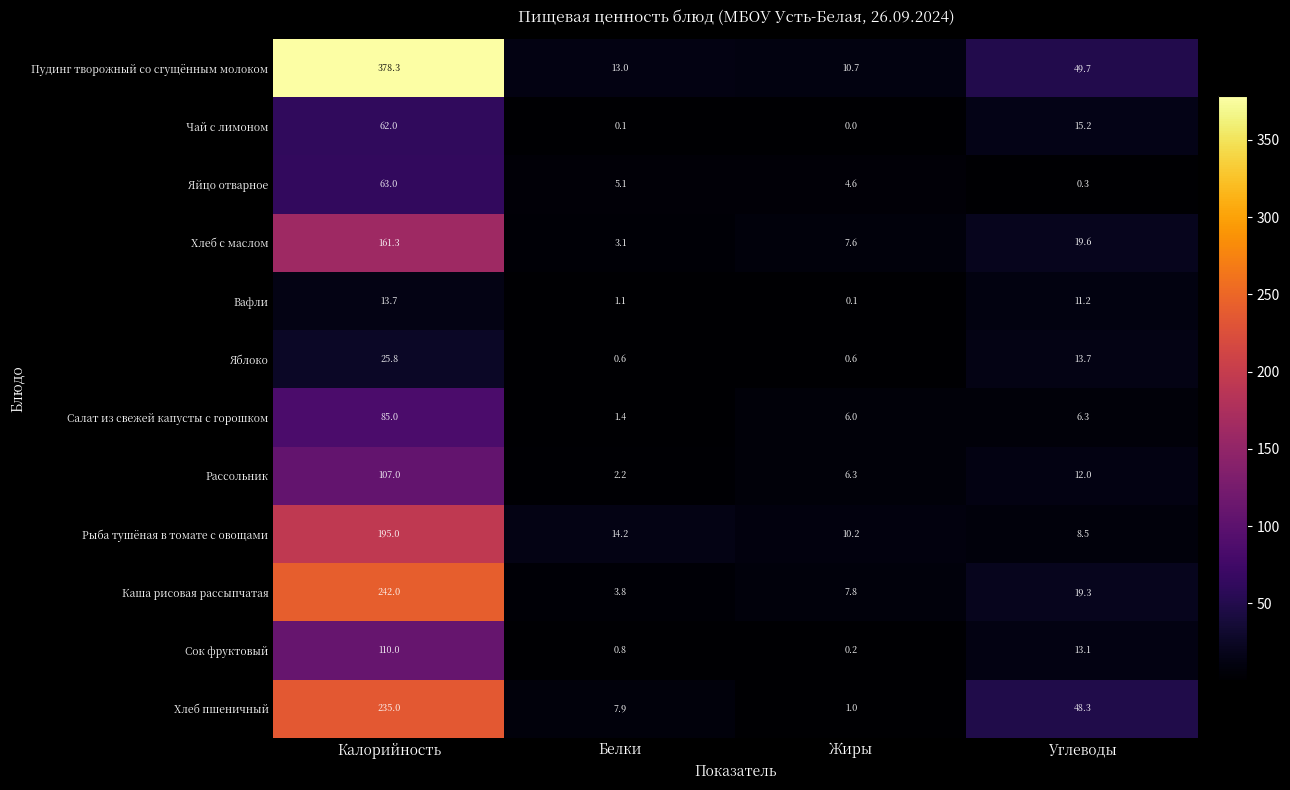

At which label is Пудинг творожный со сгущённым молоком closest to 194?

Углеводы